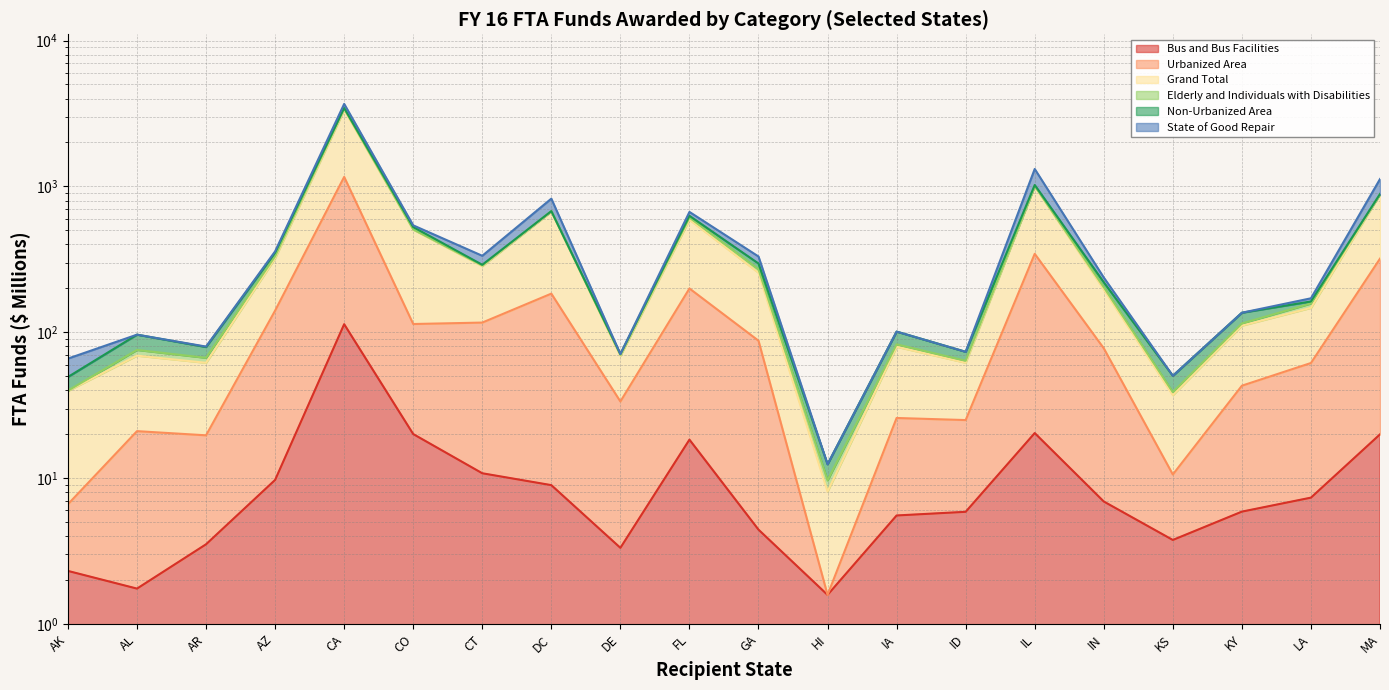

At which category does the chart reach its minimum across all series?

HI